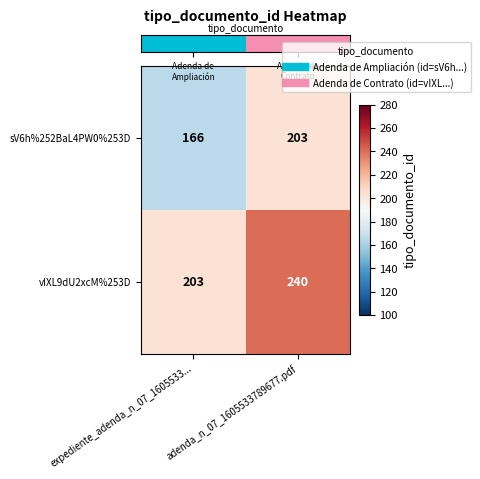

What is the sum of all sV6h%252BaL4PW0%253D values?

369